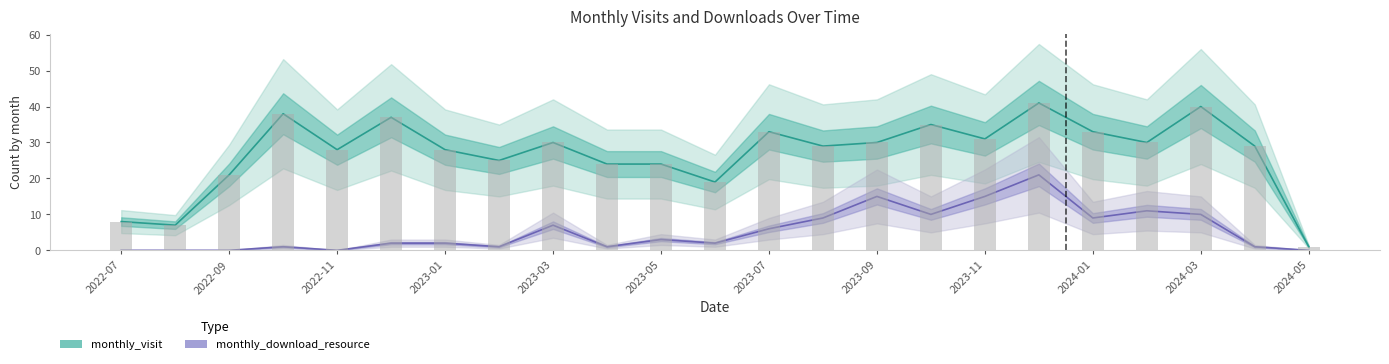

At 2023-05, list the series in order from largest to smallest.

monthly_visit, monthly_download_resource